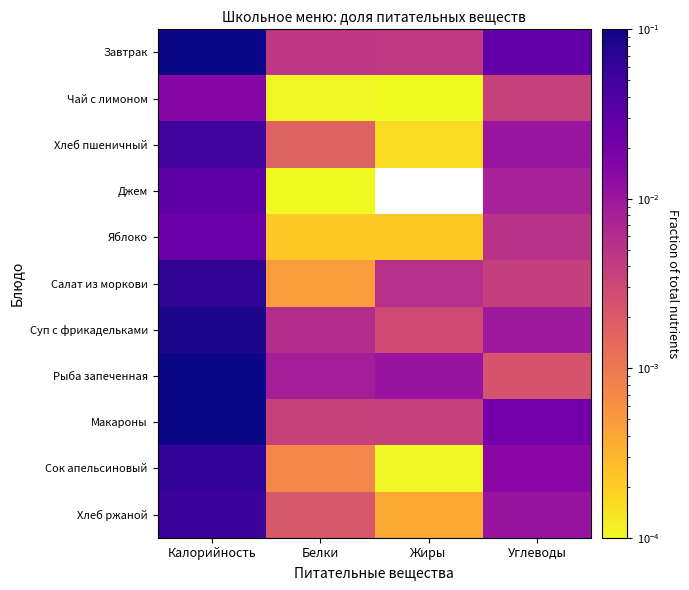

At which category does the chart reach its minimum across all series?

Жиры